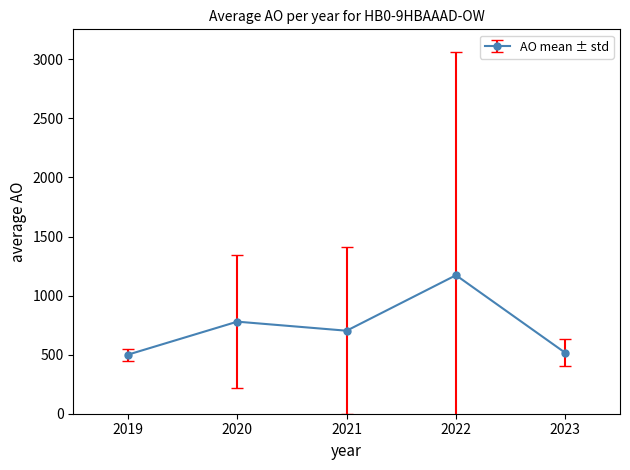

Reading left to right, what are all the values shown in this chart?

500.0	779.3	702.6	1172.4	515.0